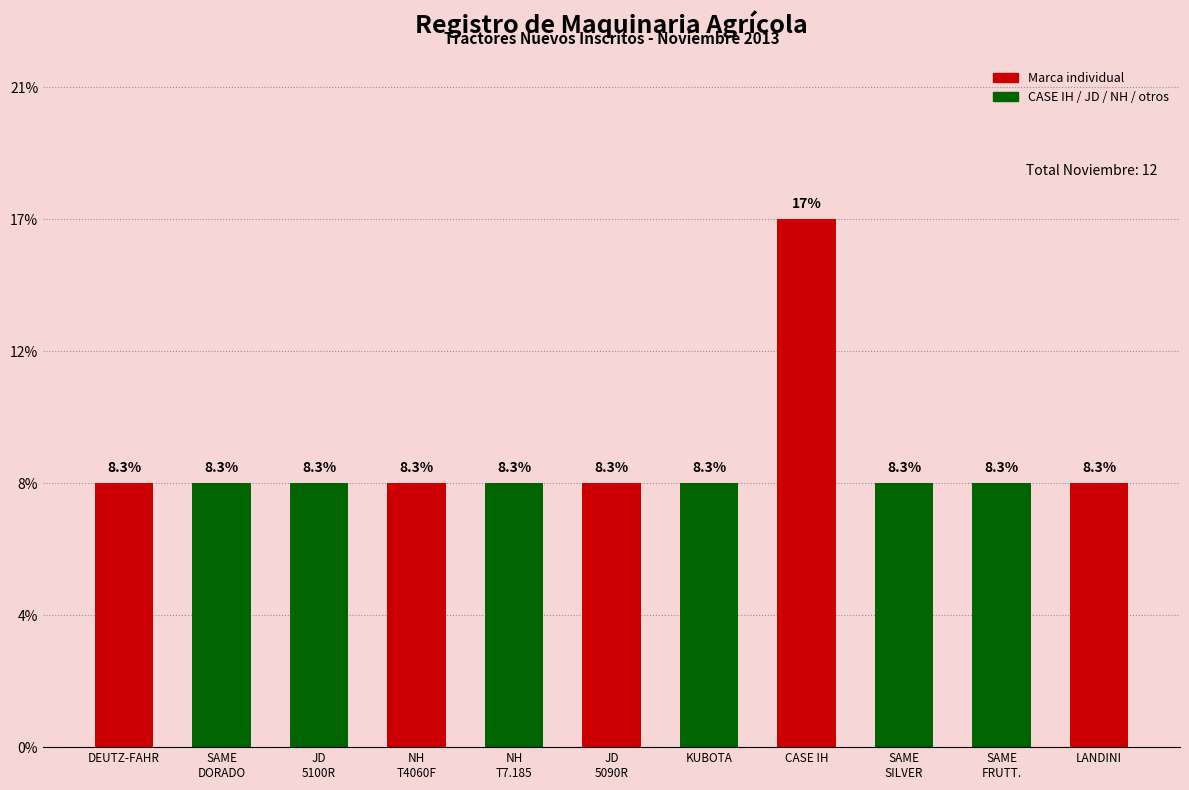

Does the chart contain any negative values?

No